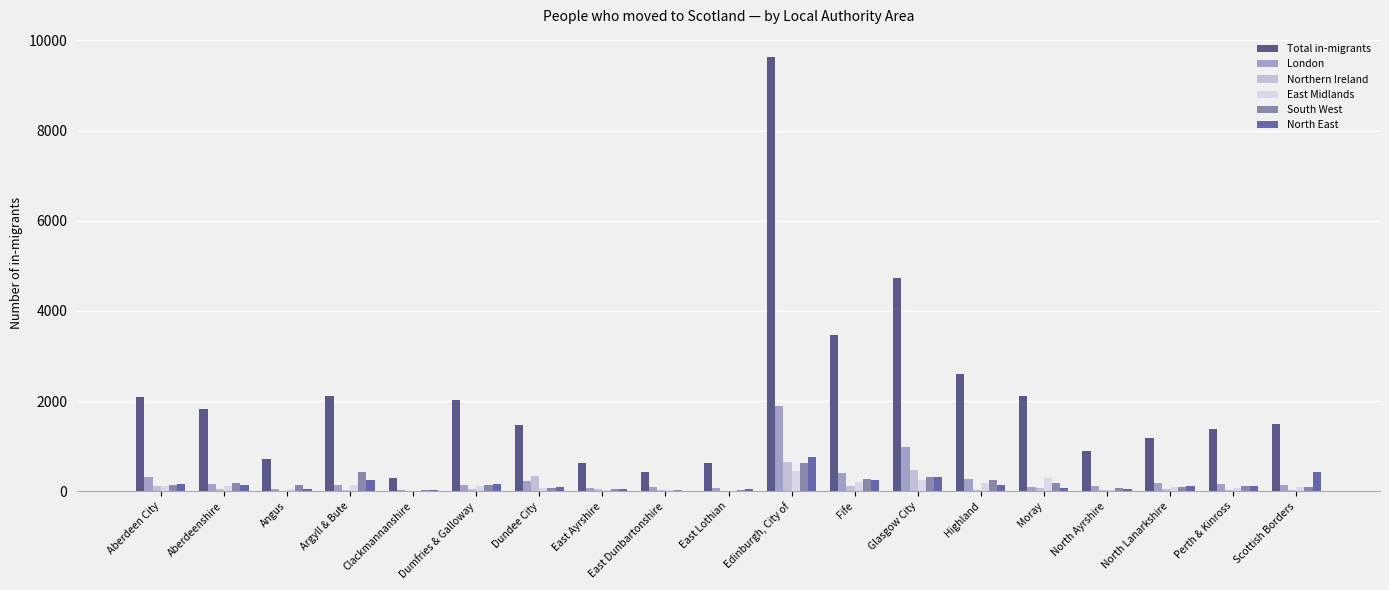

Are the bars horizontal?

No